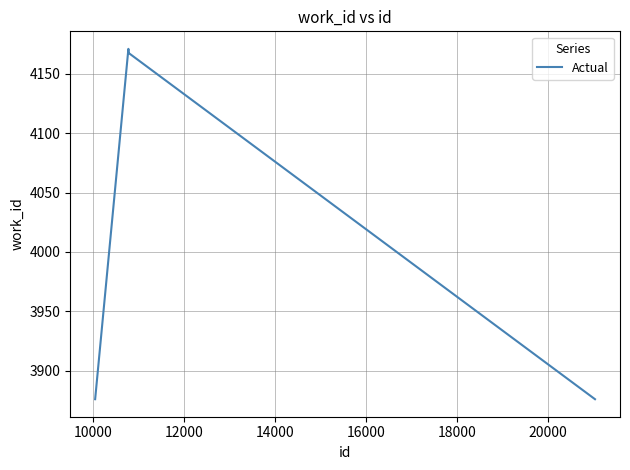

How many lines are shown in the chart?

1